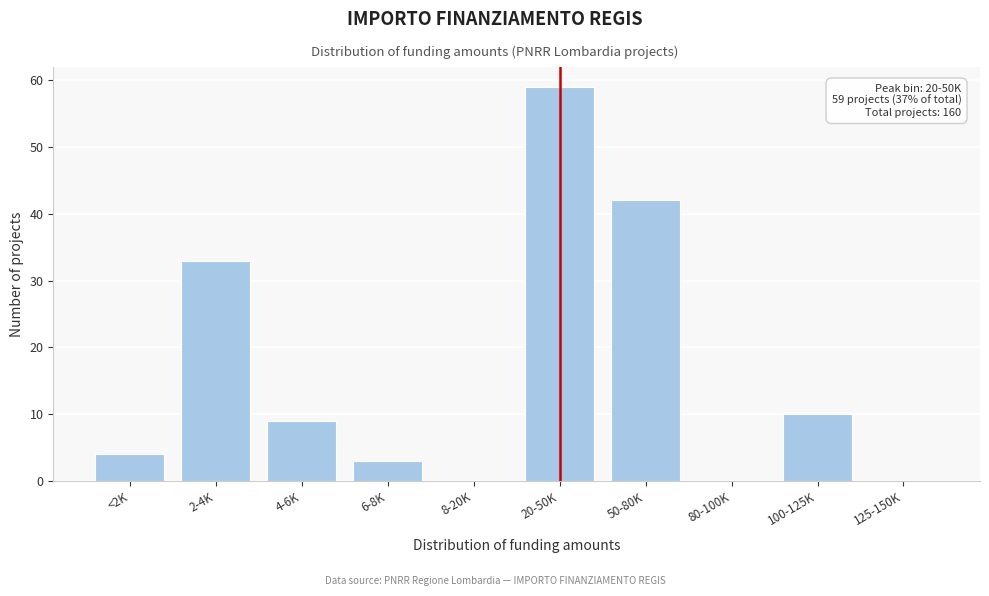

Reading left to right, transcribe all the data shown in this chart.

<2K=4	2-4K=33	4-6K=9	6-8K=3	8-20K=0	20-50K=59	50-80K=42	80-100K=0	100-125K=10	125-150K=0